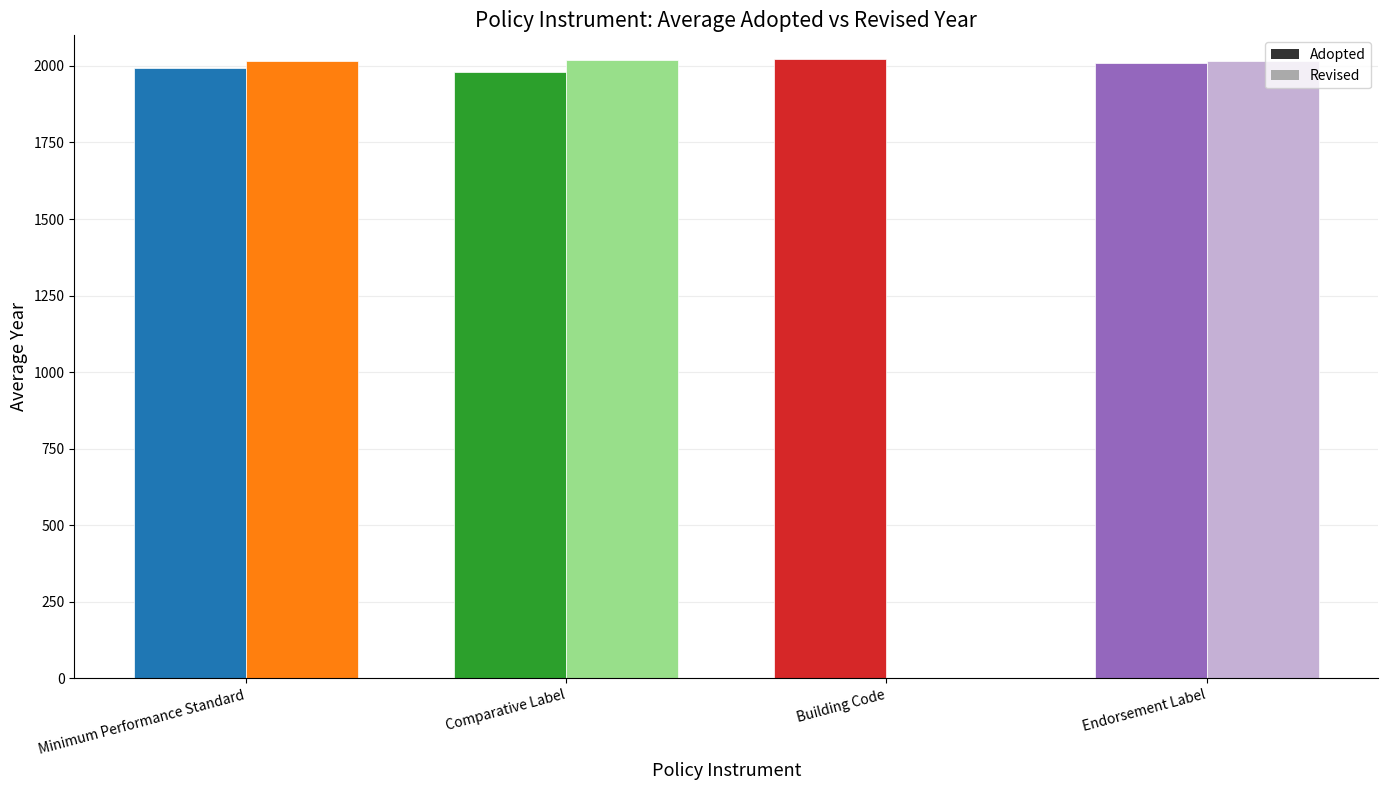

Rank the series at Minimum Performance Standard from highest to lowest value.

Revised, Adopted